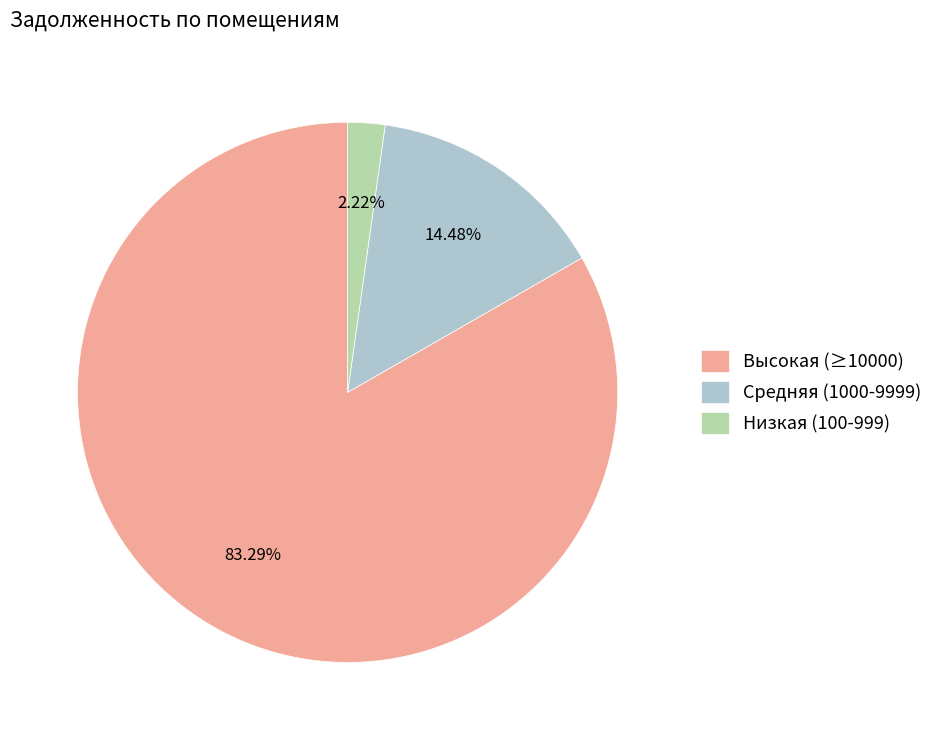

What is the largest slice in the pie chart?

Высокая (≥10000)